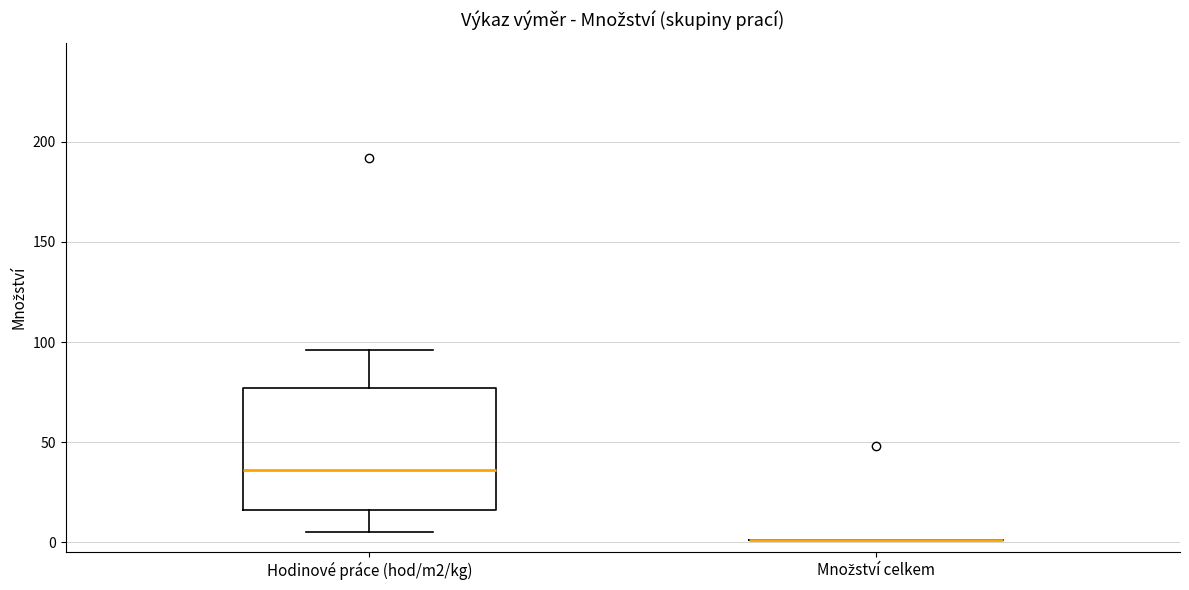

Reading left to right, transcribe this box plot: for each box, give where its median line is, the range the box spans, and where its two whiskers end, as read against the y-axis. The values are not printed on the chart, so give them approximately, as read against the axis.

Hodinové práce (hod/m2/kg): median 35, box 15 to 75, whiskers 5 to 95
Množství celkem: box collapsed to a line at 0, whiskers 0 to 0